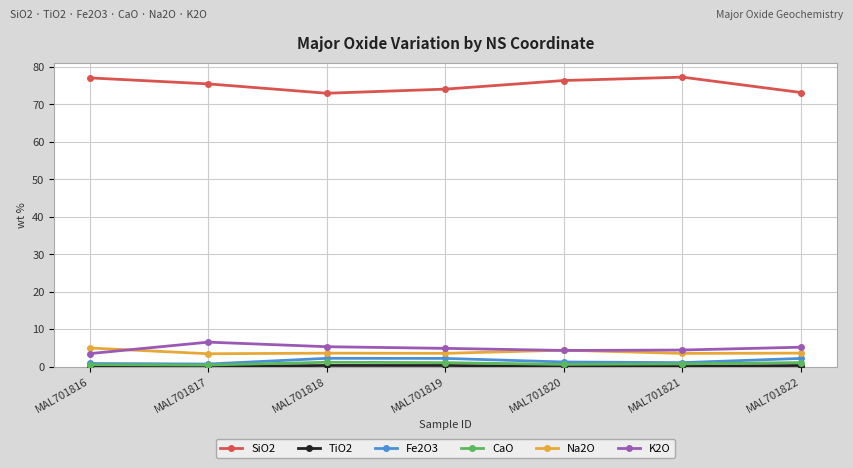

What is the lowest value of the Na2O series?

3.5